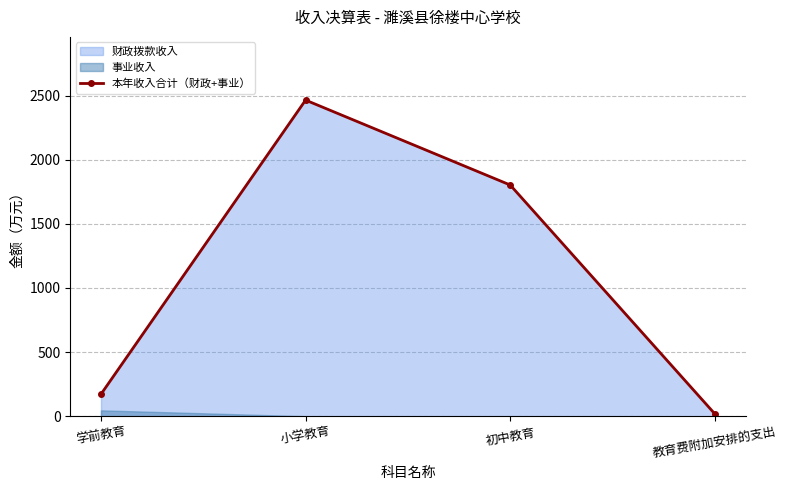

The value at 小学教育 is 1526.7. True or false?

False